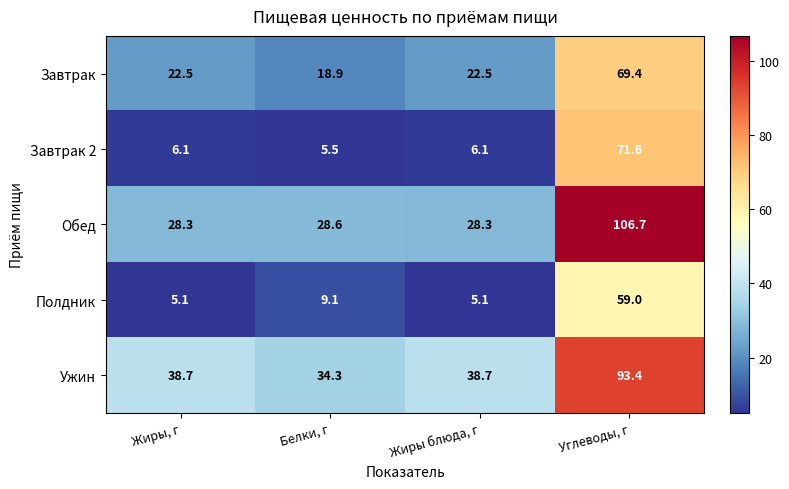

Rank the series at Жиры, г from lowest to highest value.

Полдник, Завтрак 2, Завтрак, Обед, Ужин